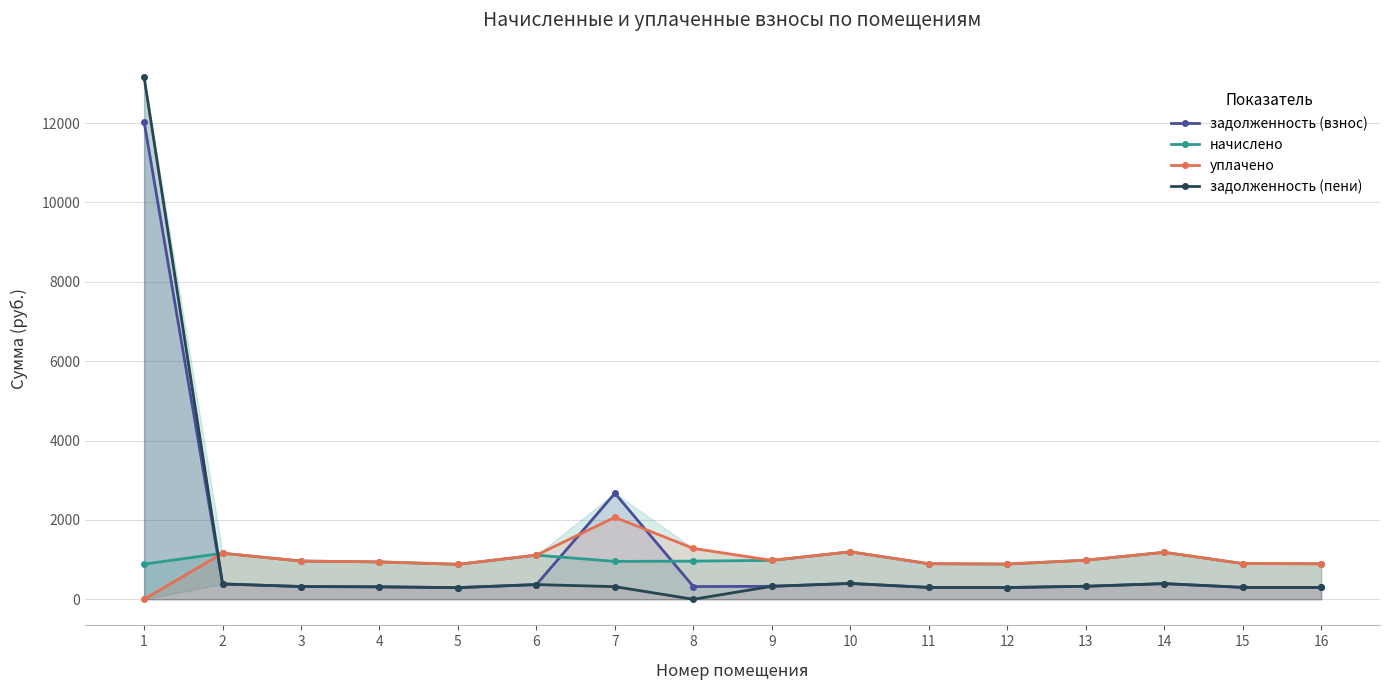

What is the difference between the maximum and second lowest values in the начислено series?

311.0